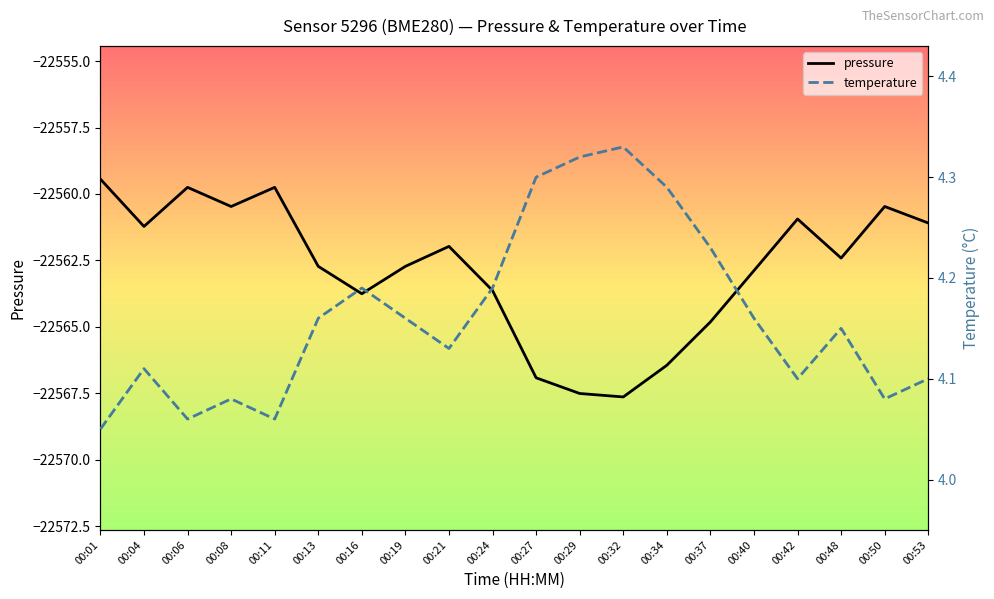

Reading left to right, list all the values displayed in this chart.

pressure: 00:01=-22559.4	00:04=-22561.2	00:06=-22559.8	00:08=-22560.5	00:11=-22559.8	00:13=-22562.7	00:16=-22563.8	00:19=-22562.7	00:21=-22562.0	00:24=-22563.6	00:27=-22566.9	00:29=-22567.5	00:32=-22567.6	00:34=-22566.4	00:37=-22564.8	00:40=-22562.9	00:42=-22560.9	00:48=-22562.4	00:50=-22560.5	00:53=-22561.1
temperature: 00:01=4.0	00:04=4.1	00:06=4.1	00:08=4.1	00:11=4.1	00:13=4.2	00:16=4.2	00:19=4.2	00:21=4.1	00:24=4.2	00:27=4.3	00:29=4.3	00:32=4.3	00:34=4.3	00:37=4.2	00:40=4.2	00:42=4.1	00:48=4.2	00:50=4.1	00:53=4.1